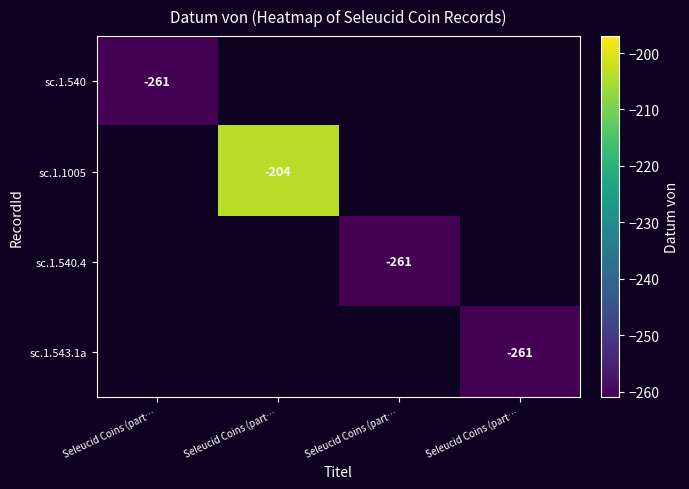

What is the smallest value displayed?

-261.0